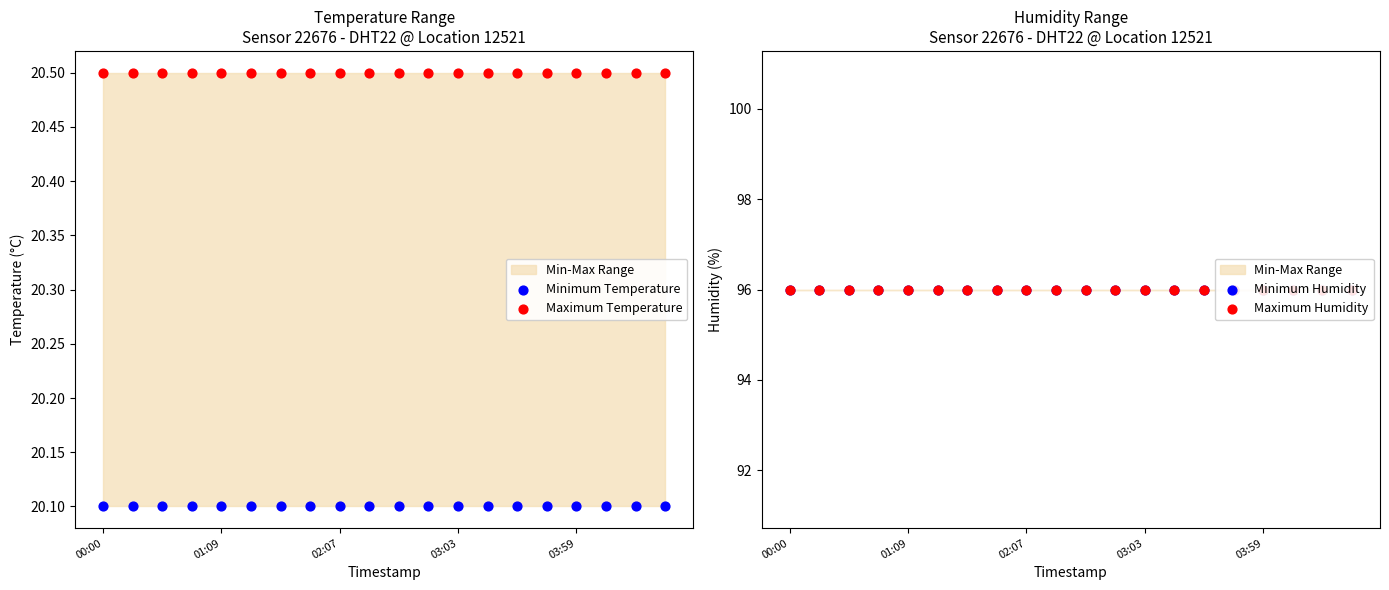

Is the value of Maximum Temperature at 14 greater than the value of Maximum Humidity at 01:09?

No